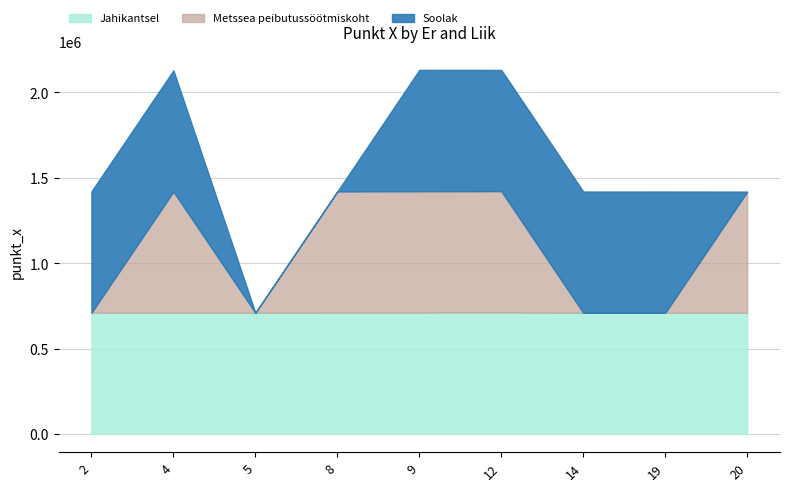

What is the minimum value for Jahikantsel?

709690.0